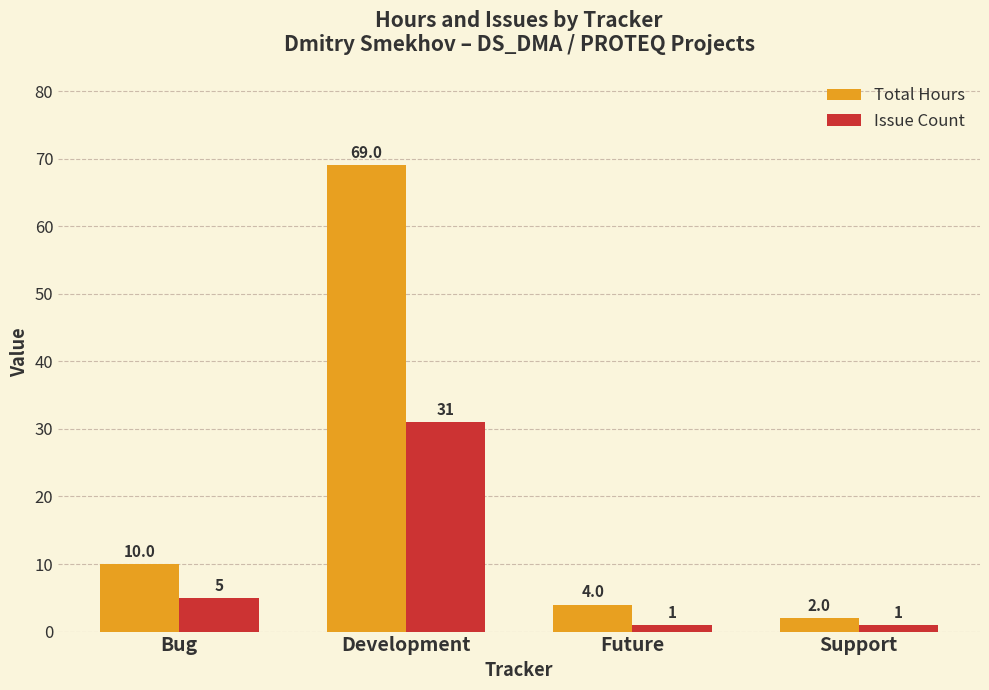

At how many categories does at least one series exceed 28?

1